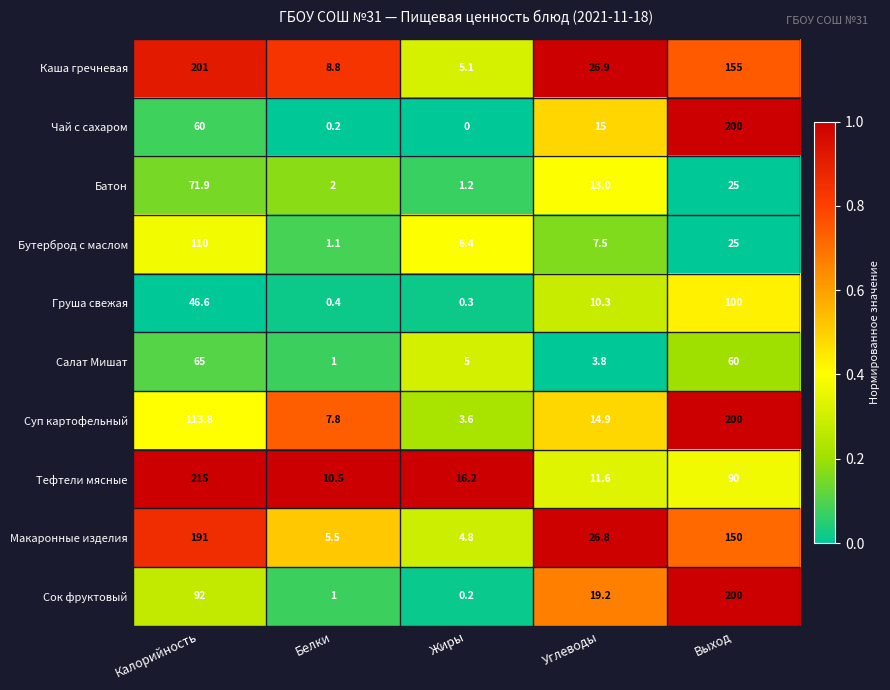

What is the sum of the Тефтели мясные values at Белки and Калорийность?

225.5